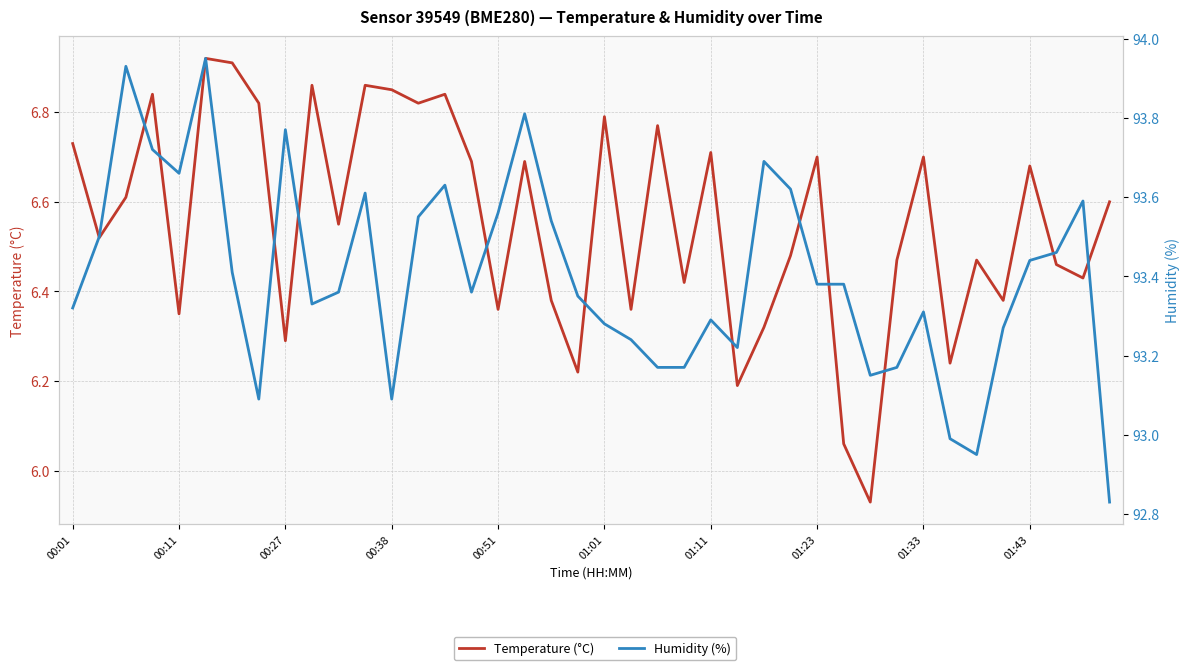

How many interior local valleys does the Humidity (%) series have?

8